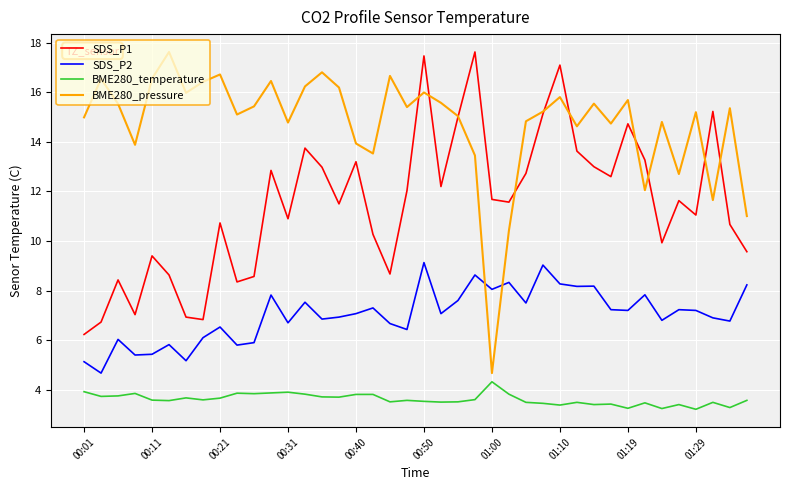

How many categories are shown in the chart?

40